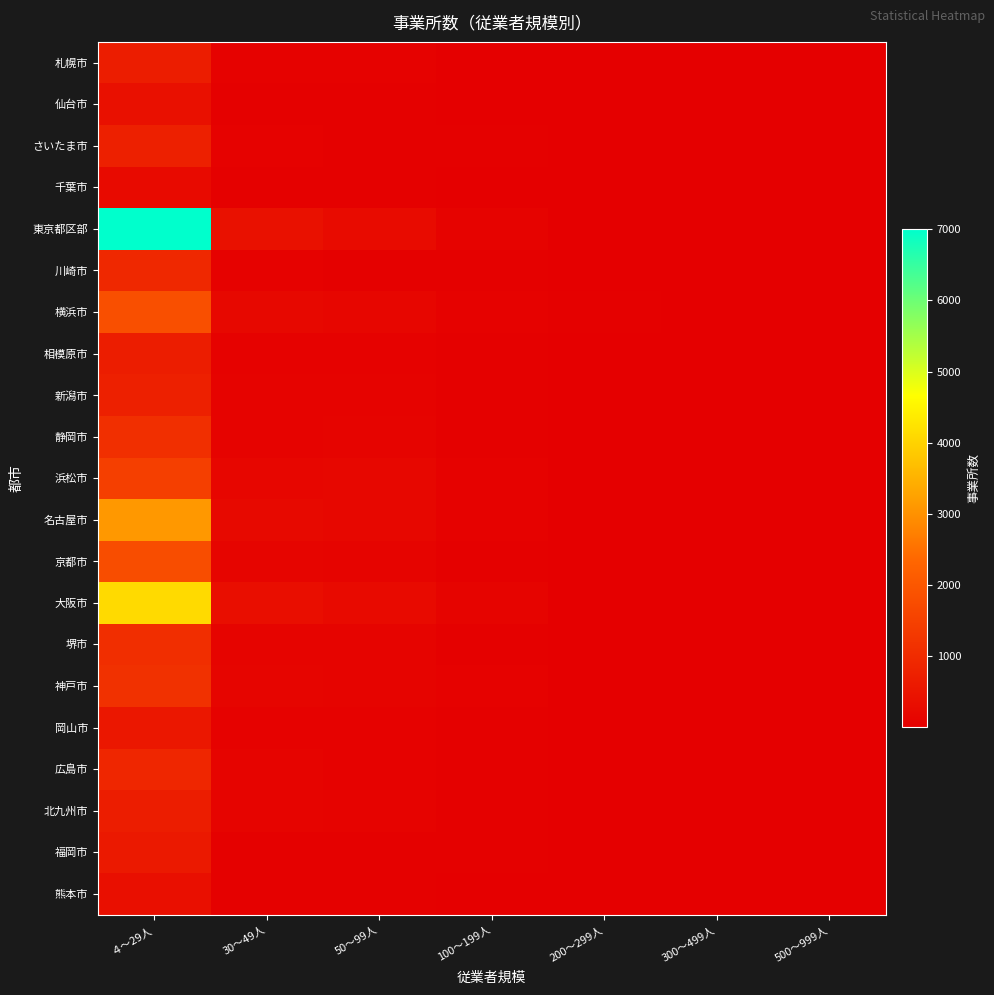

What is the maximum value shown in the chart?

7000